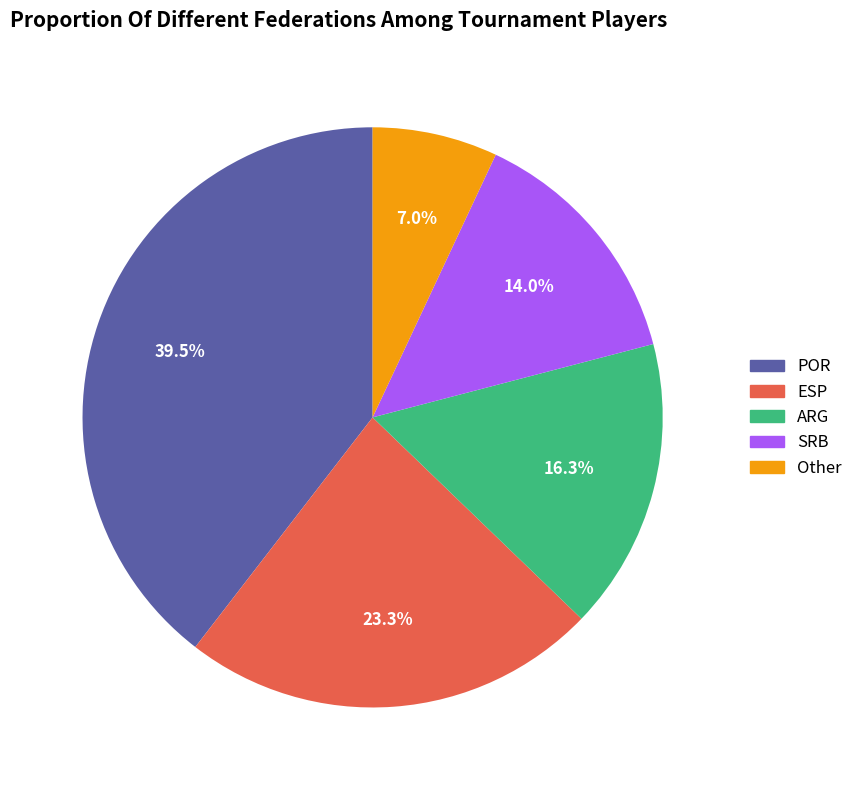

Which slice is the largest?

POR